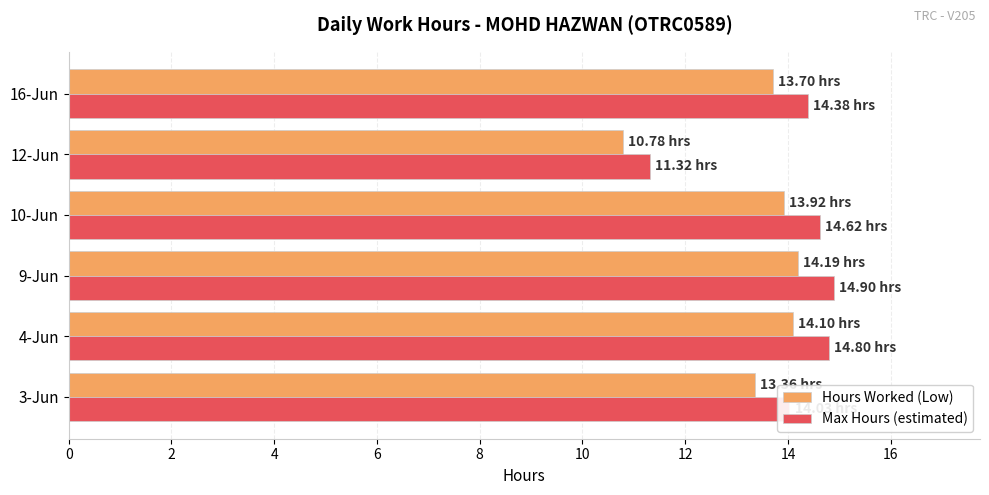

What are all the series names shown in the legend?

Hours Worked (Low), Max Hours (estimated)